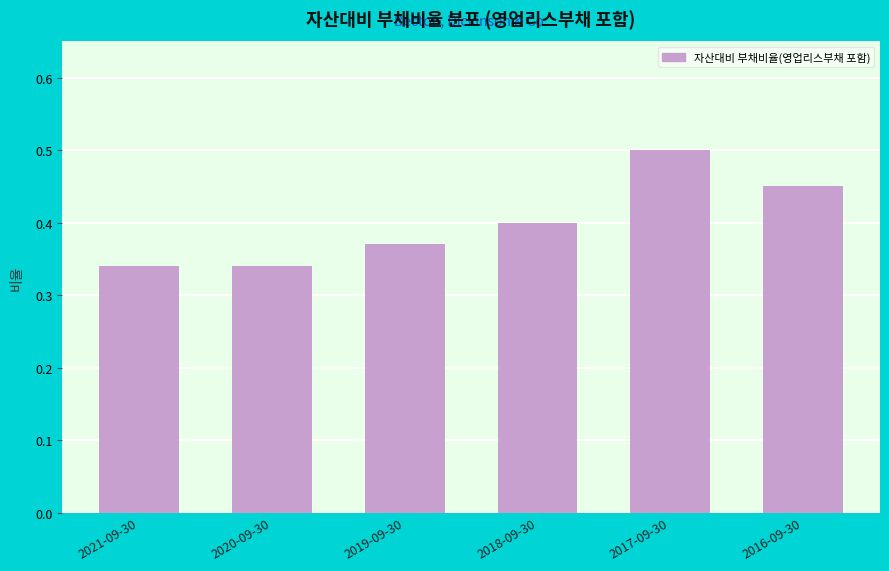

Count the values in the range 0 to 1.

6